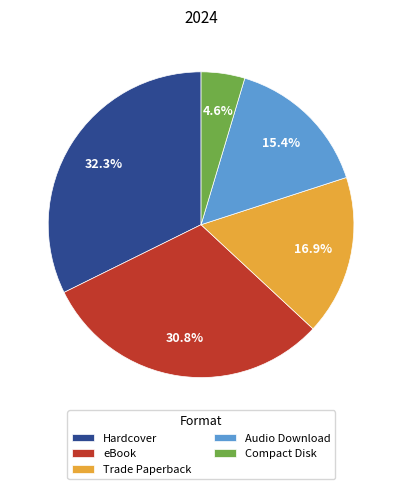

What percentage is the Trade Paperback slice, to the nearest percent?

17%